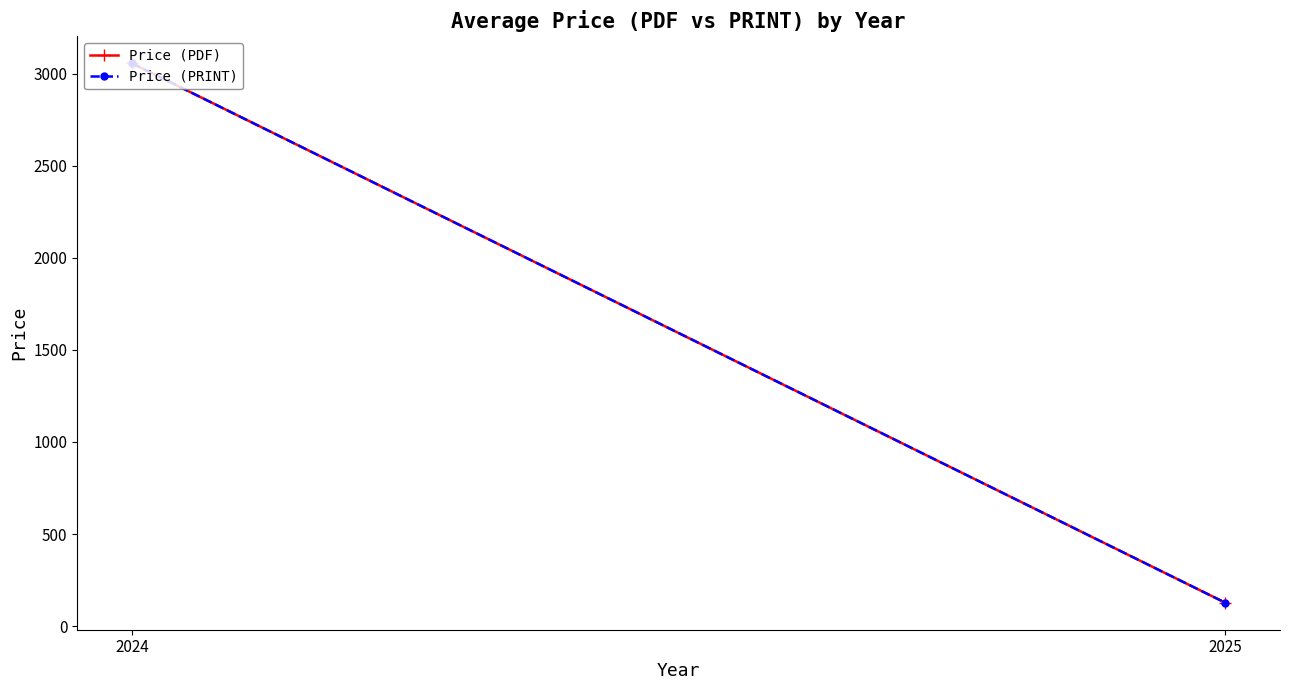

True or false: Price (PDF) has a value of 190.0 at 2025.

False